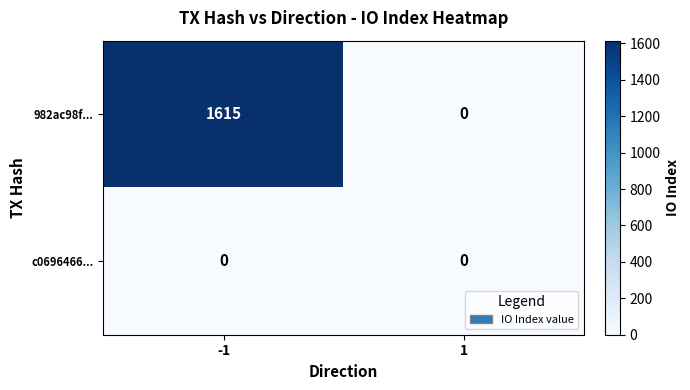

Between -1 and 1, which series saw the biggest shift?

982ac98f...